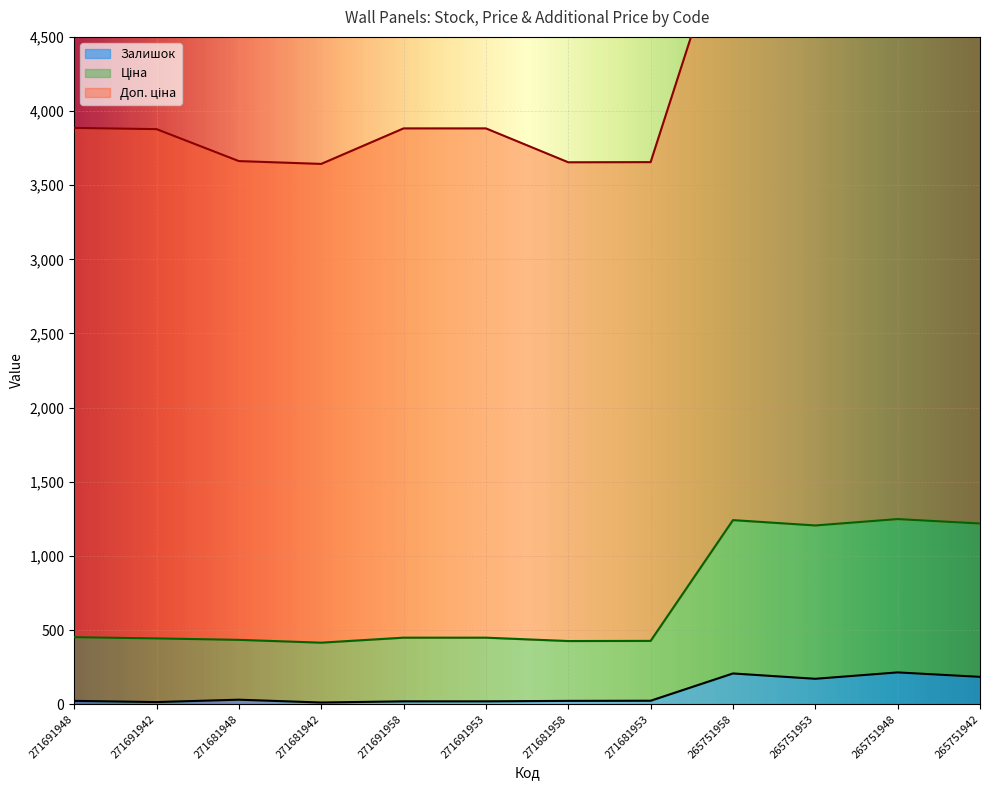

At which category does the chart reach its minimum across all series?

271681942